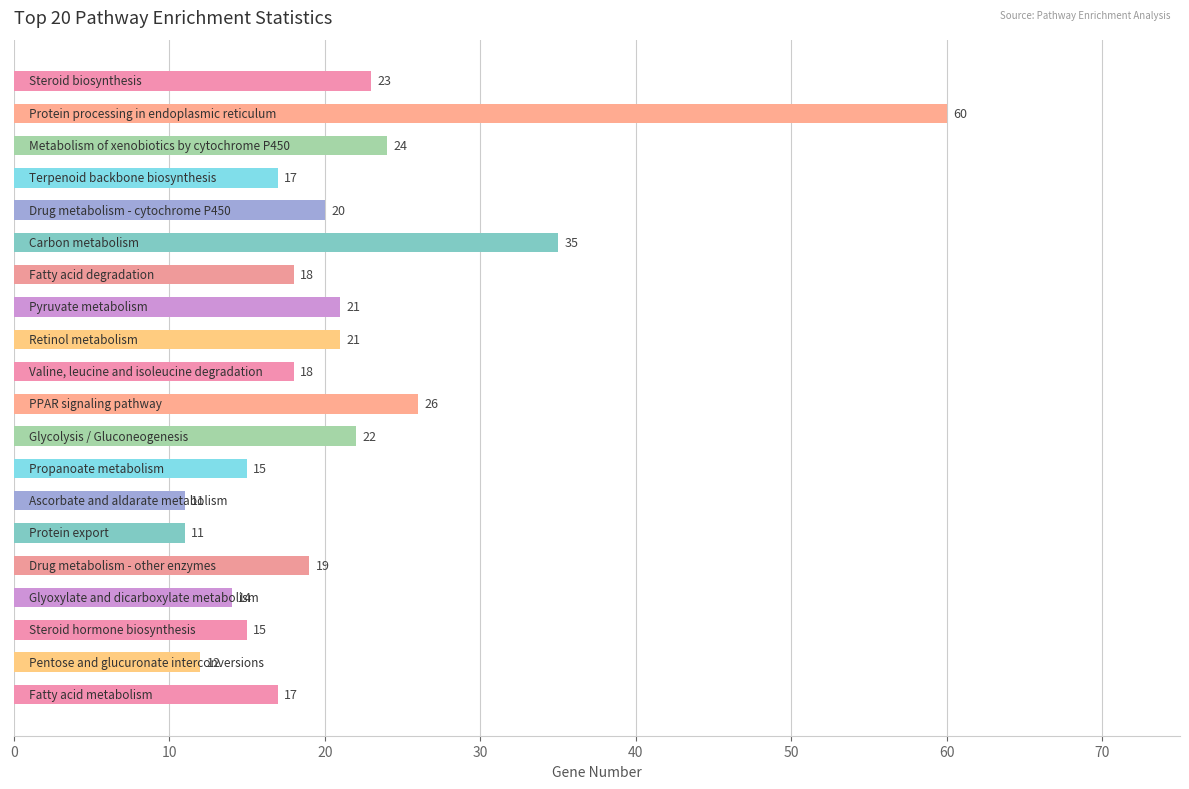

What is the sum of all values?

419